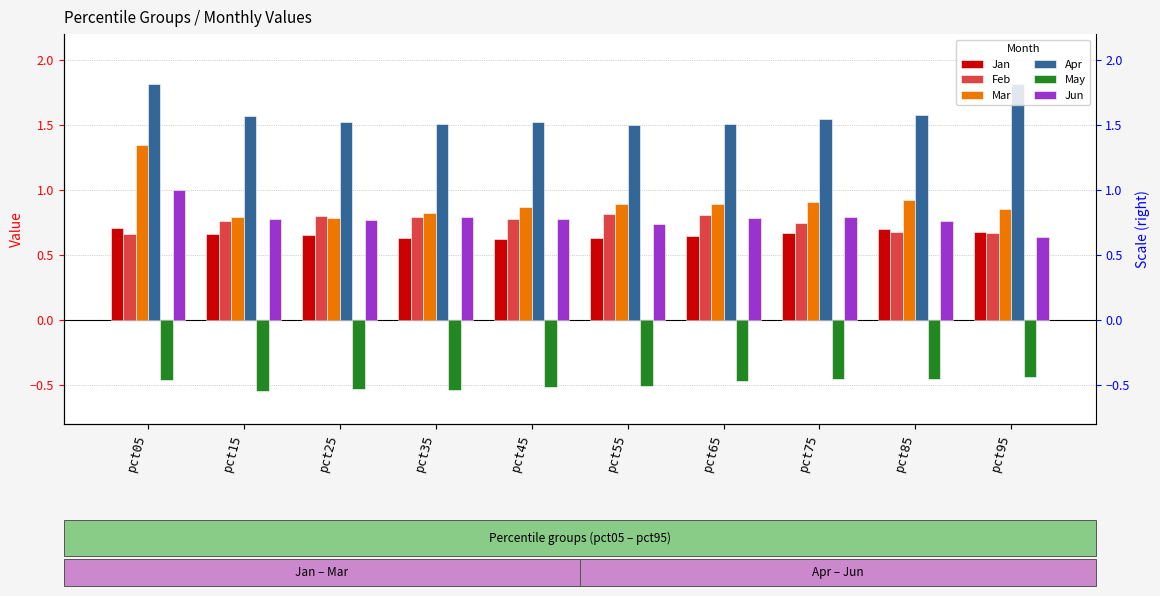

How many bars are there in total?

60